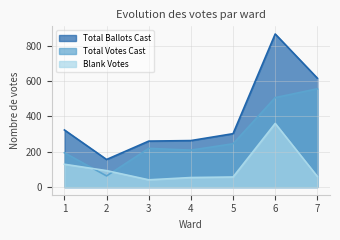

How many series are shown in this chart?

3